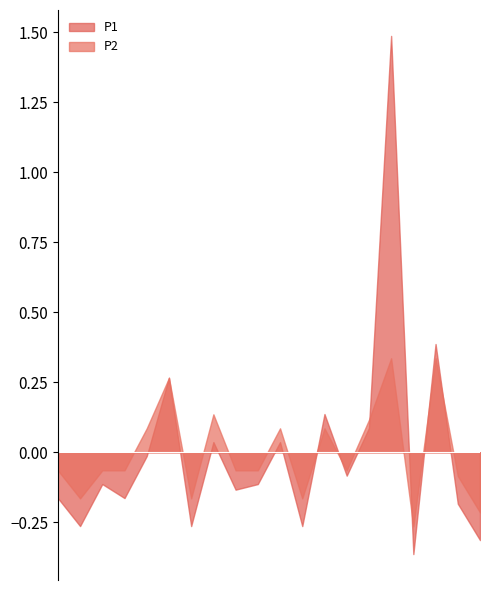

List the labels in order of P2 value, smallest first.

00:44, 00:52, 00:02, 00:16, 00:30, 00:49, 00:00, 00:05, 00:08, 00:22, 00:25, 00:36, 00:11, 00:27, 00:33, 00:38, 00:19, 00:13, 00:41, 00:47